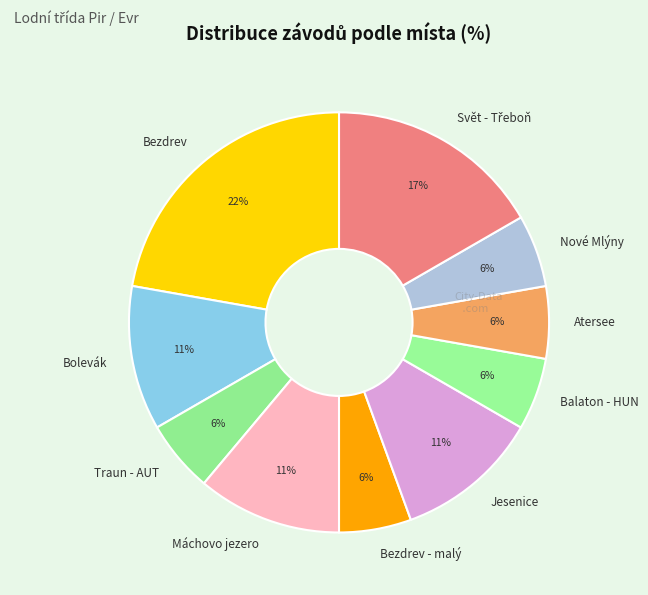

Which category has the biggest portion of the pie?

Bezdrev